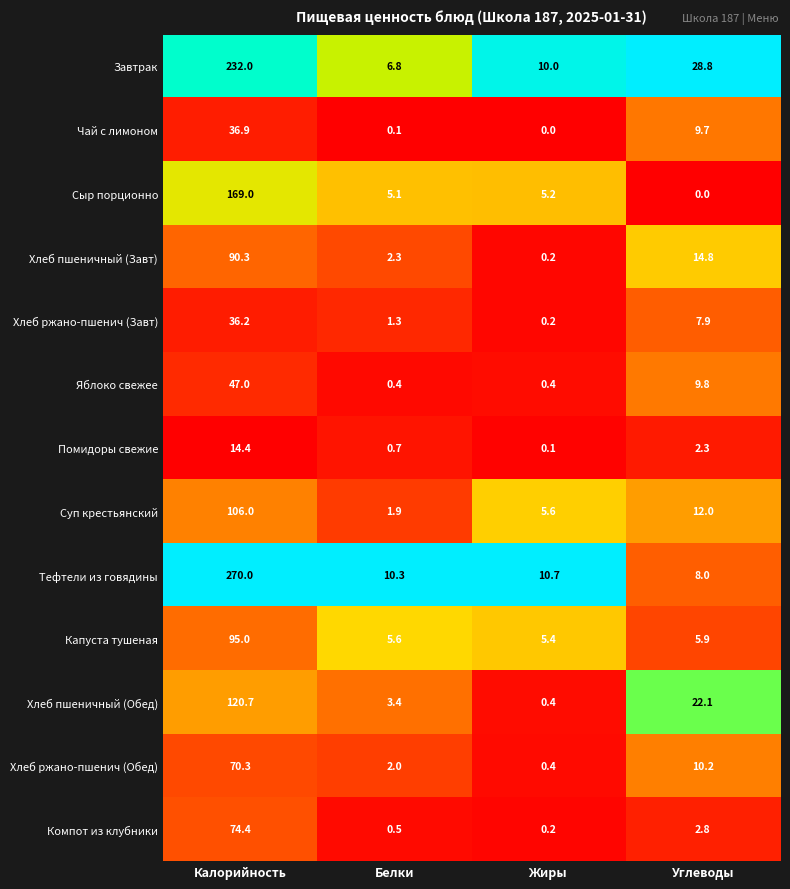

List the labels in order of Завтрак value, largest first.

Калорийность, Углеводы, Жиры, Белки